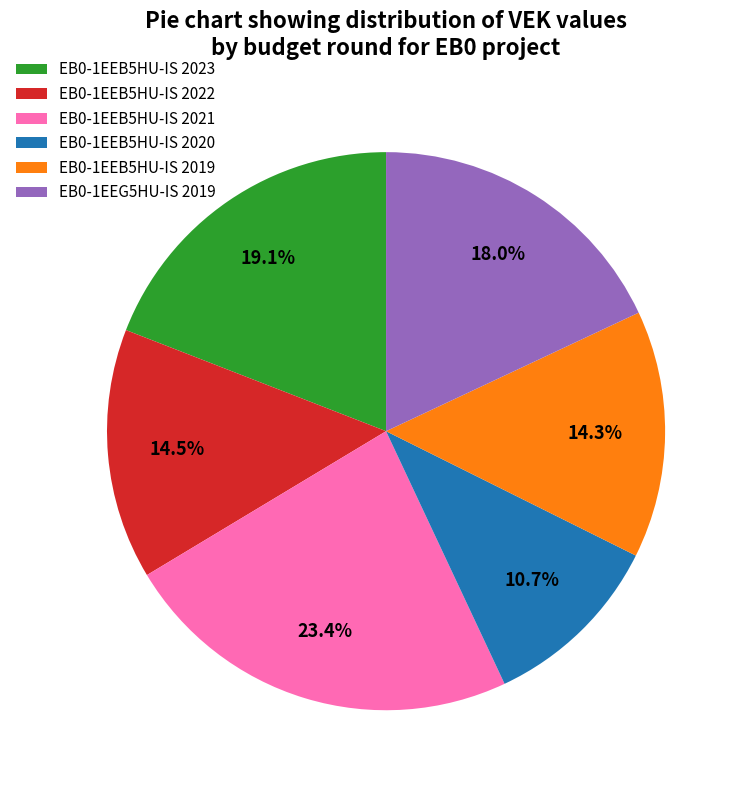

What is the largest slice in the pie chart?

EB0-1EEB5HU-IS 2021